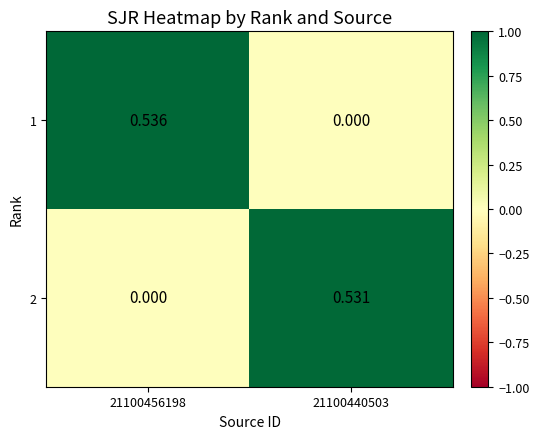

At 21100456198, list the series in order from largest to smallest.

1, 2